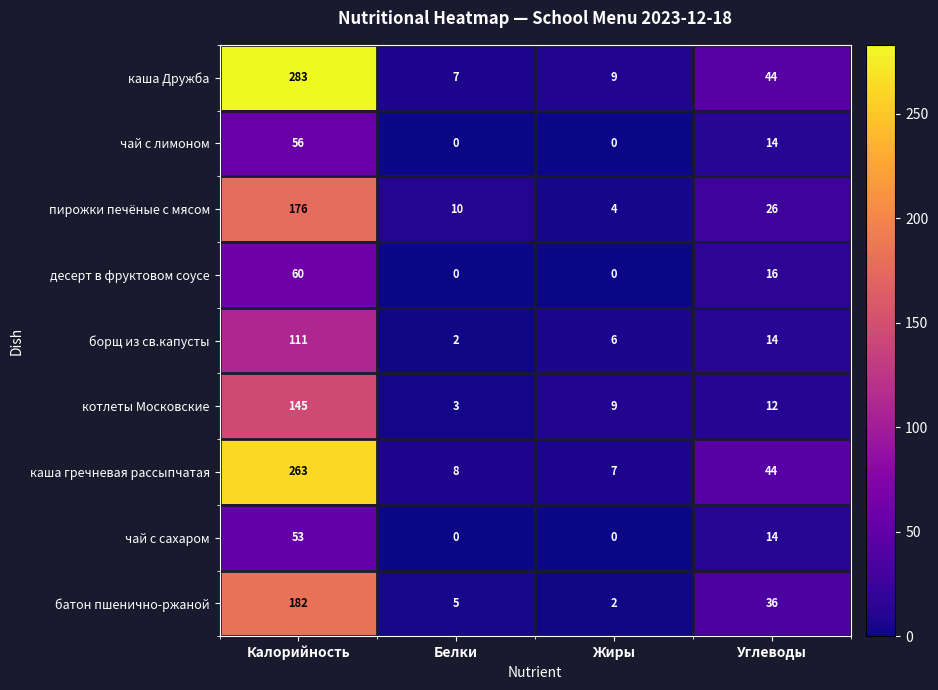

What is the difference between the highest and lowest values at Белки?

10